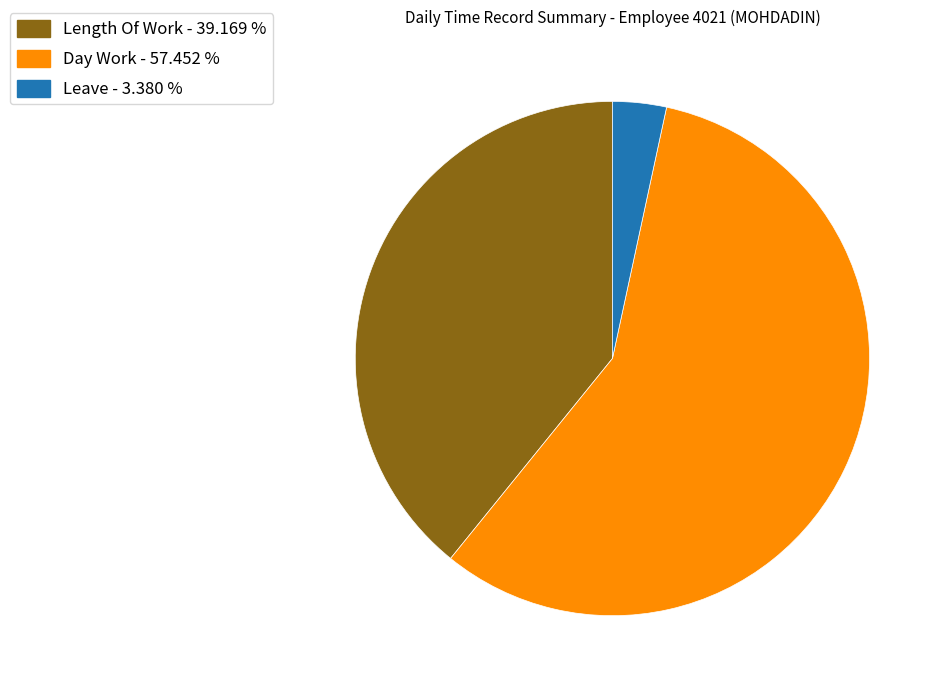

Which category accounts for the majority?

Day Work - 57.452 %